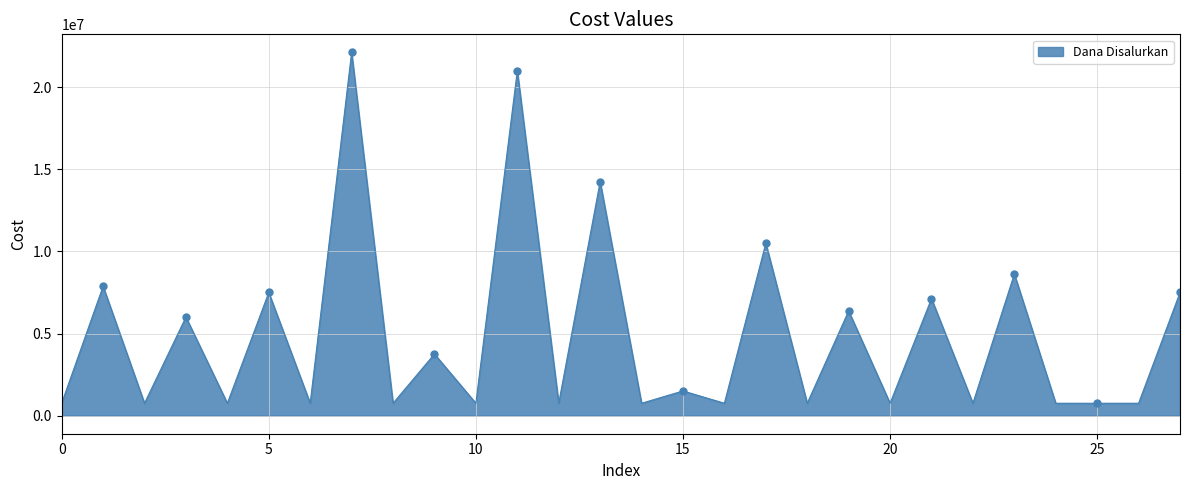

What is the lowest value of the Dana Disalurkan series?

750000